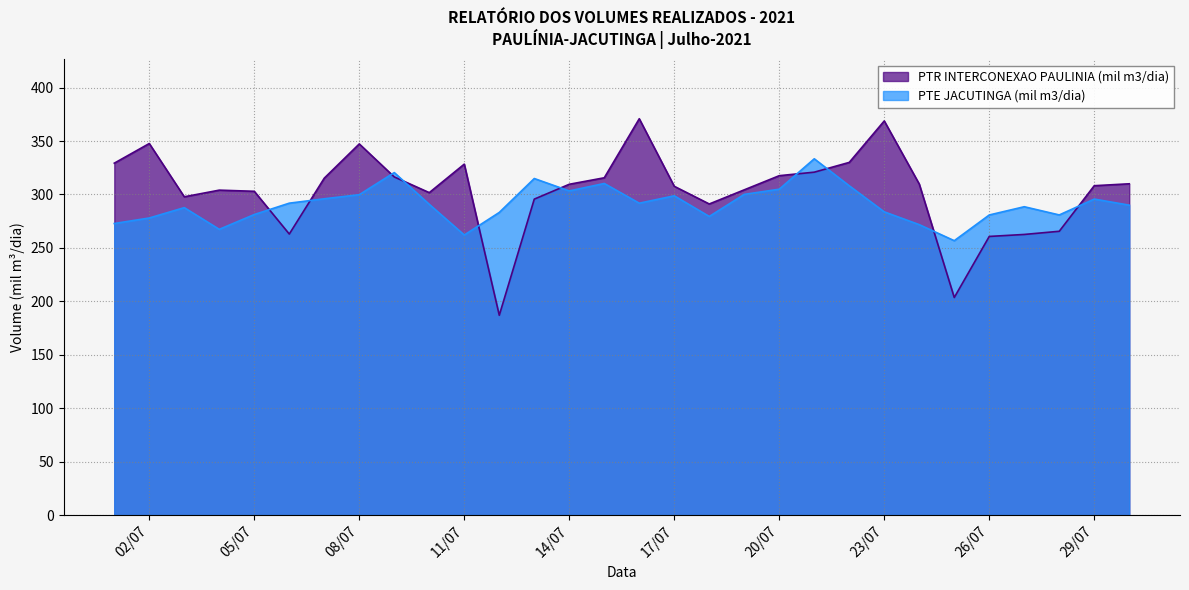

What is the difference between the maximum and minimum values in the PTE JACUTINGA (mil m3/dia) series?

76.6